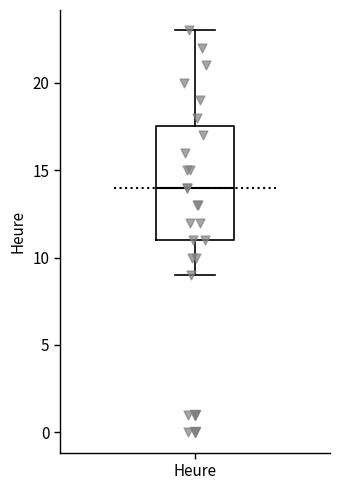

Transcribe this box plot: give where the median line is, the range the box spans, and where the two whiskers end, as read against the y-axis. The values are not printed on the chart, so give them approximately, as read against the axis.

median 14.0, box 11.0 to 17.5, whiskers 9.0 to 23.0